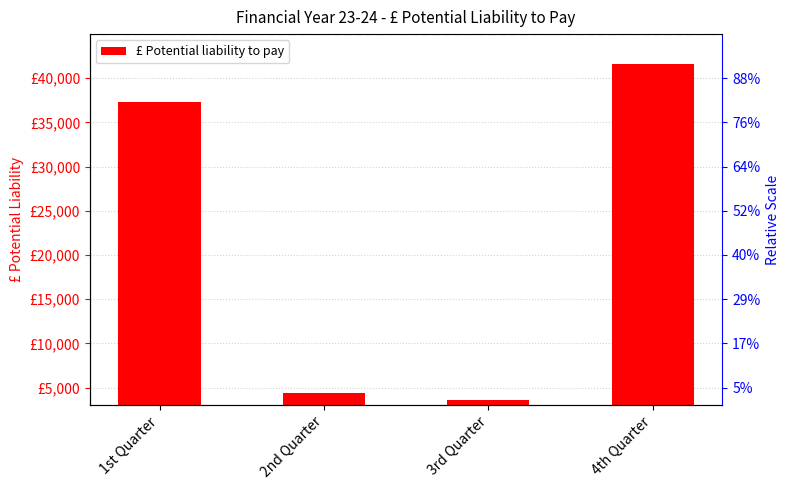

Approximately how many times larger is the value at 3rd Quarter compared to 4th Quarter?

0.1